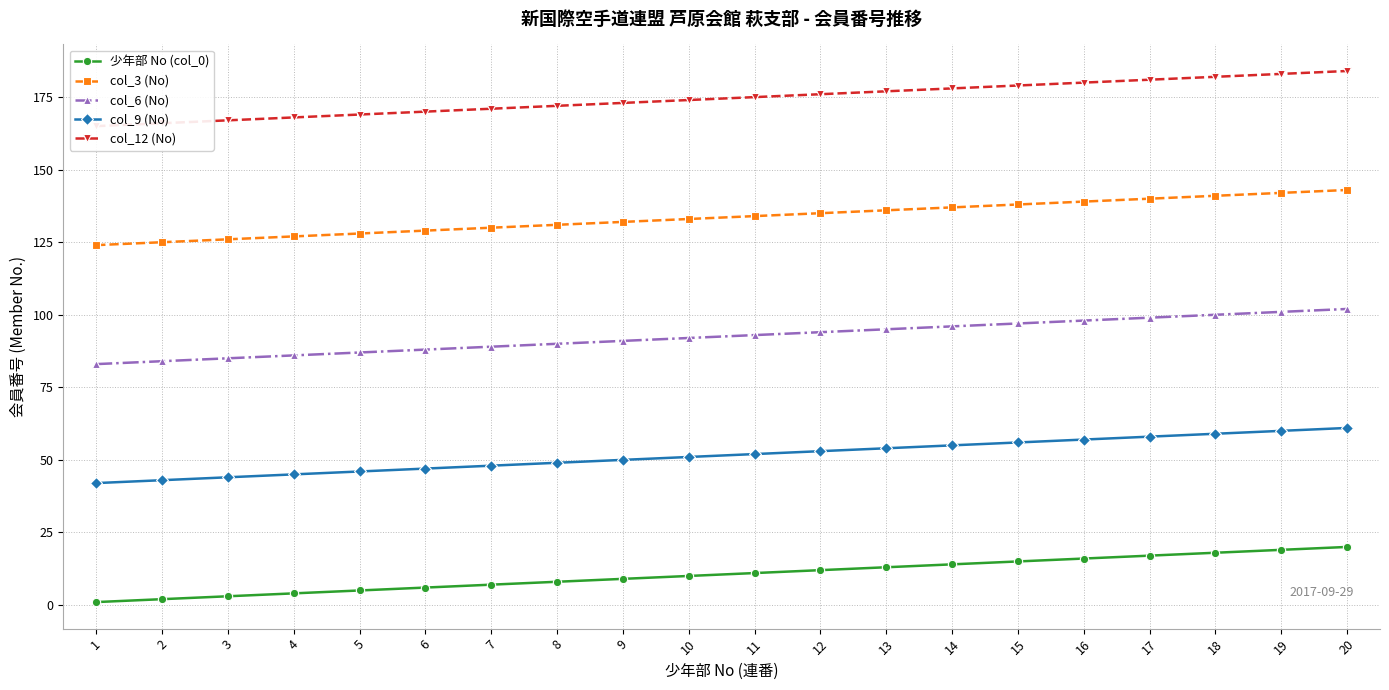

Rank the categories by col_3 (No) value from highest to lowest.

20, 19, 18, 17, 16, 15, 14, 13, 12, 11, 10, 9, 8, 7, 6, 5, 4, 3, 2, 1